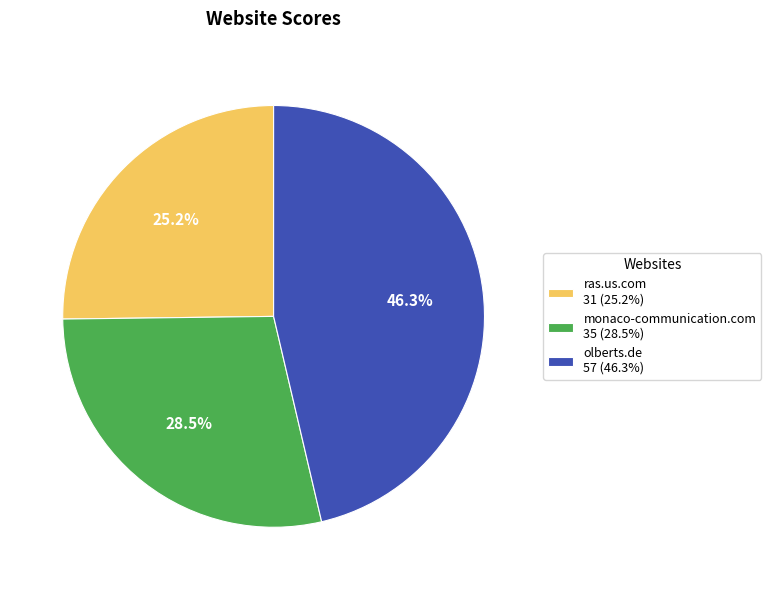

Which category has the smallest portion of the pie?

ras.us.com